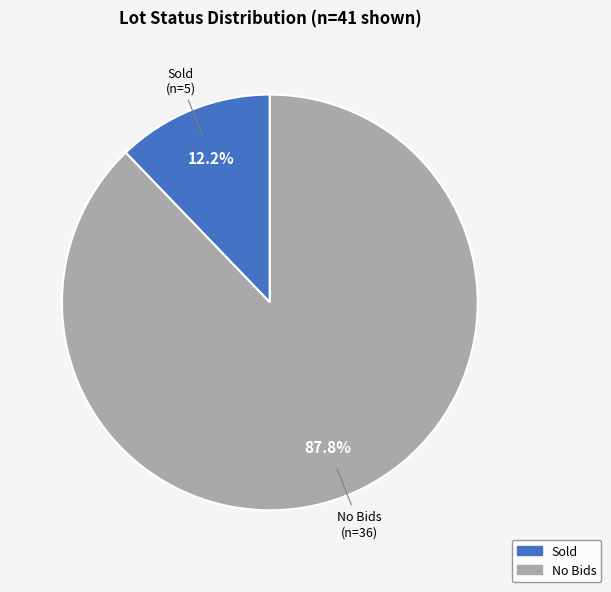

Which has a higher value, Sold or No Bids?

No Bids